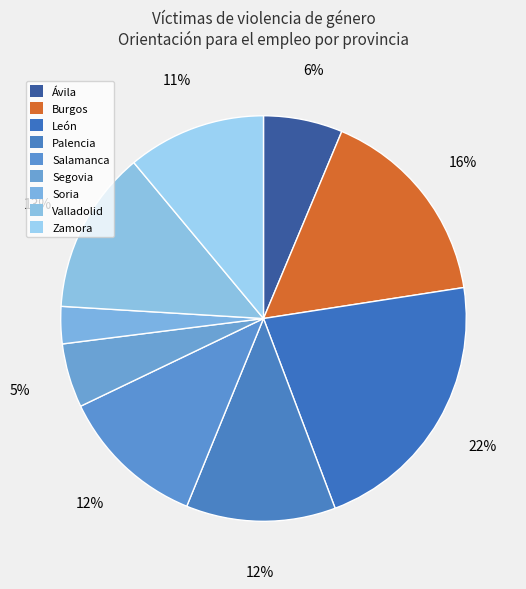

Which slice is the smallest?

Soria